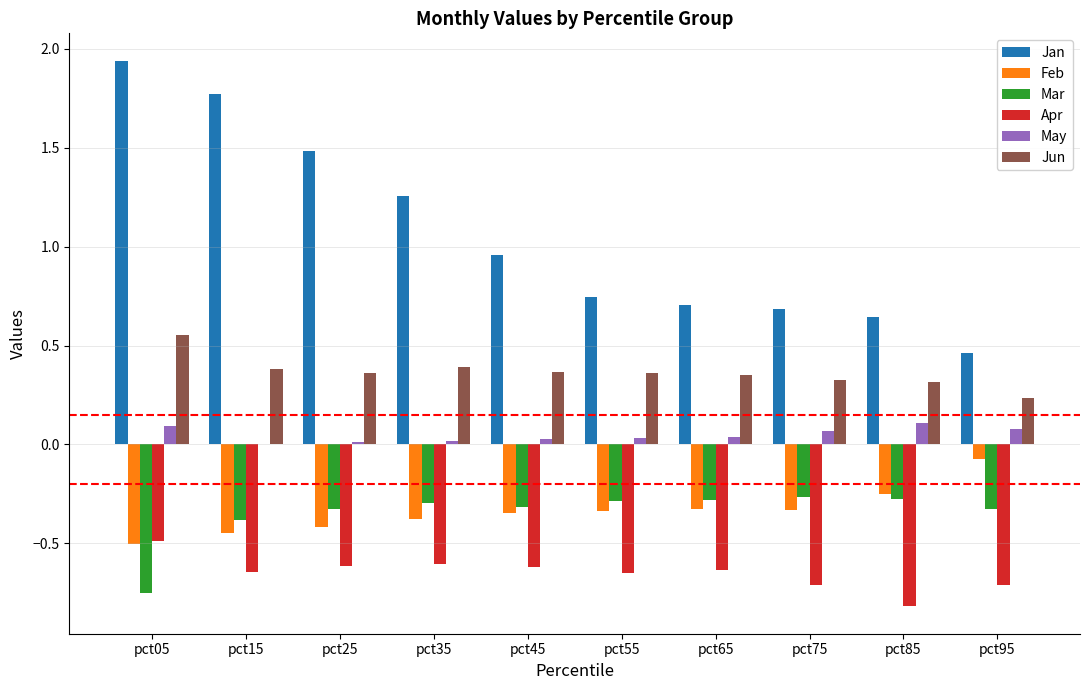

At which category does the chart reach its peak across all series?

pct05